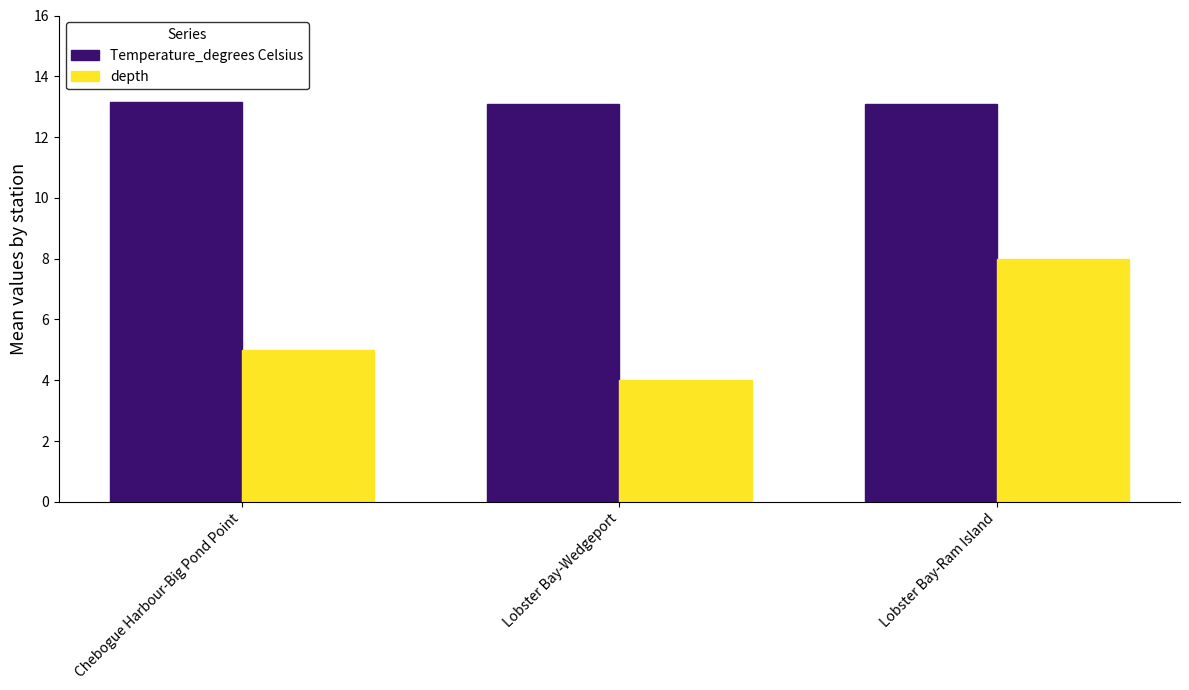

What is the total value across all series at Lobster Bay-Ram Island?

21.1